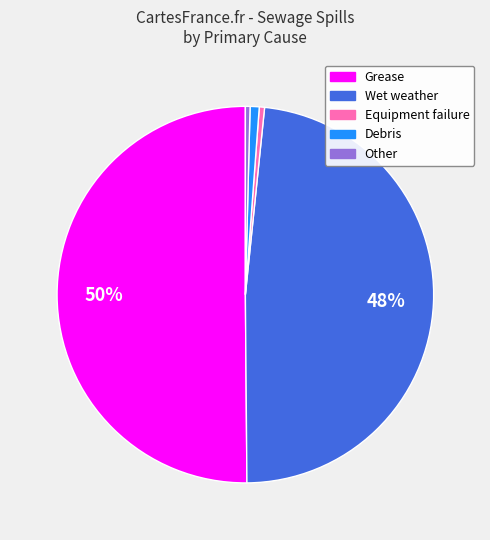

To the nearest percent, what is the average slice percentage?

20%